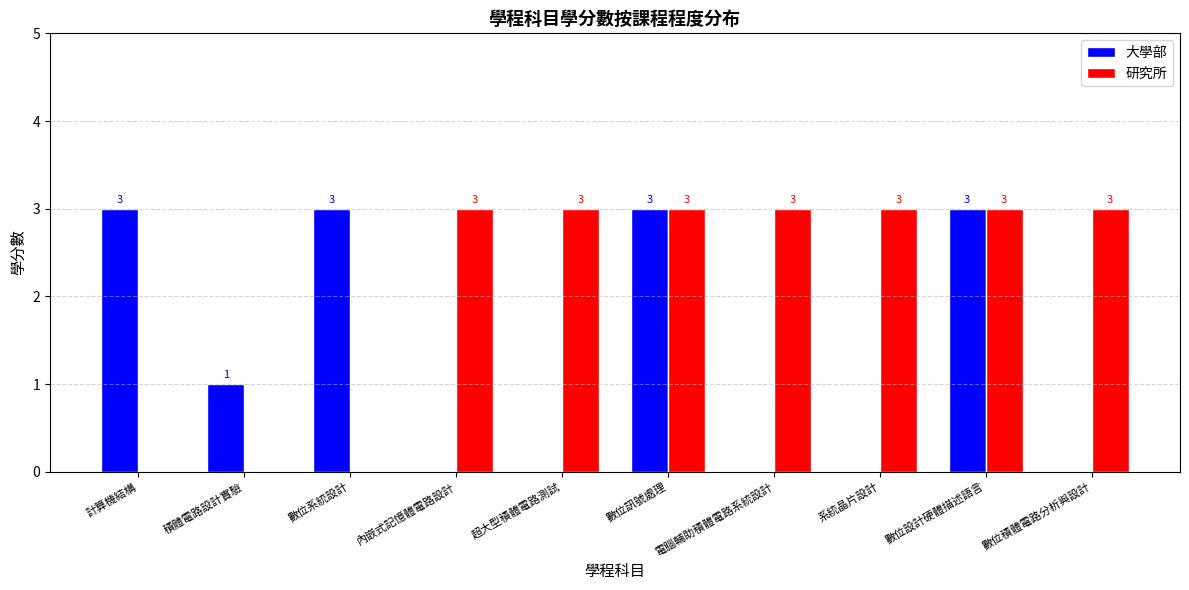

Which series has the largest total across all categories?

研究所